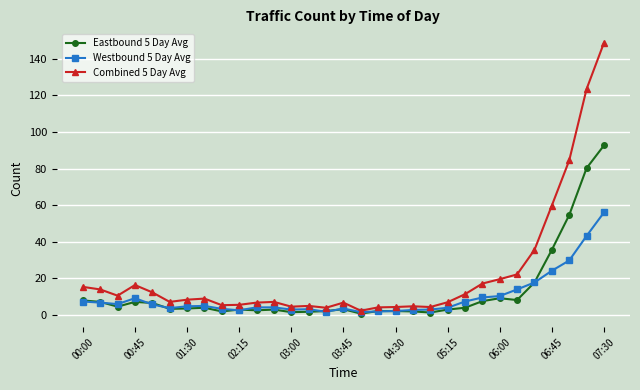

True or false: Westbound 5 Day Avg has more than 1 interior local peaks.

True